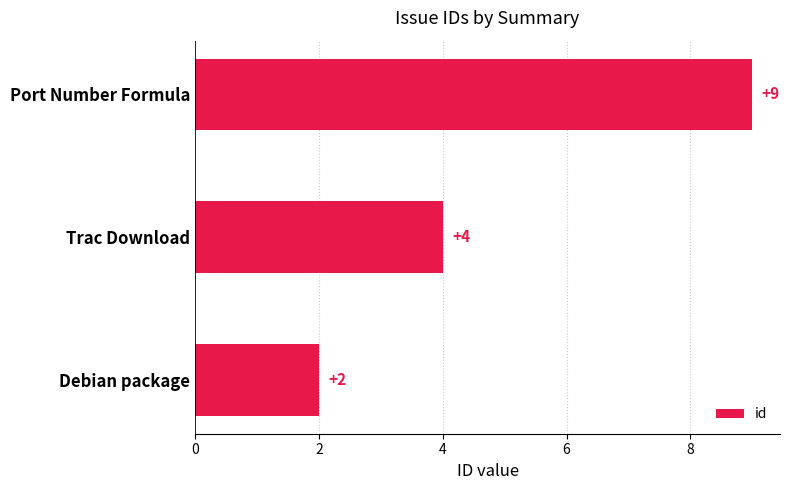

What is the average value?

5